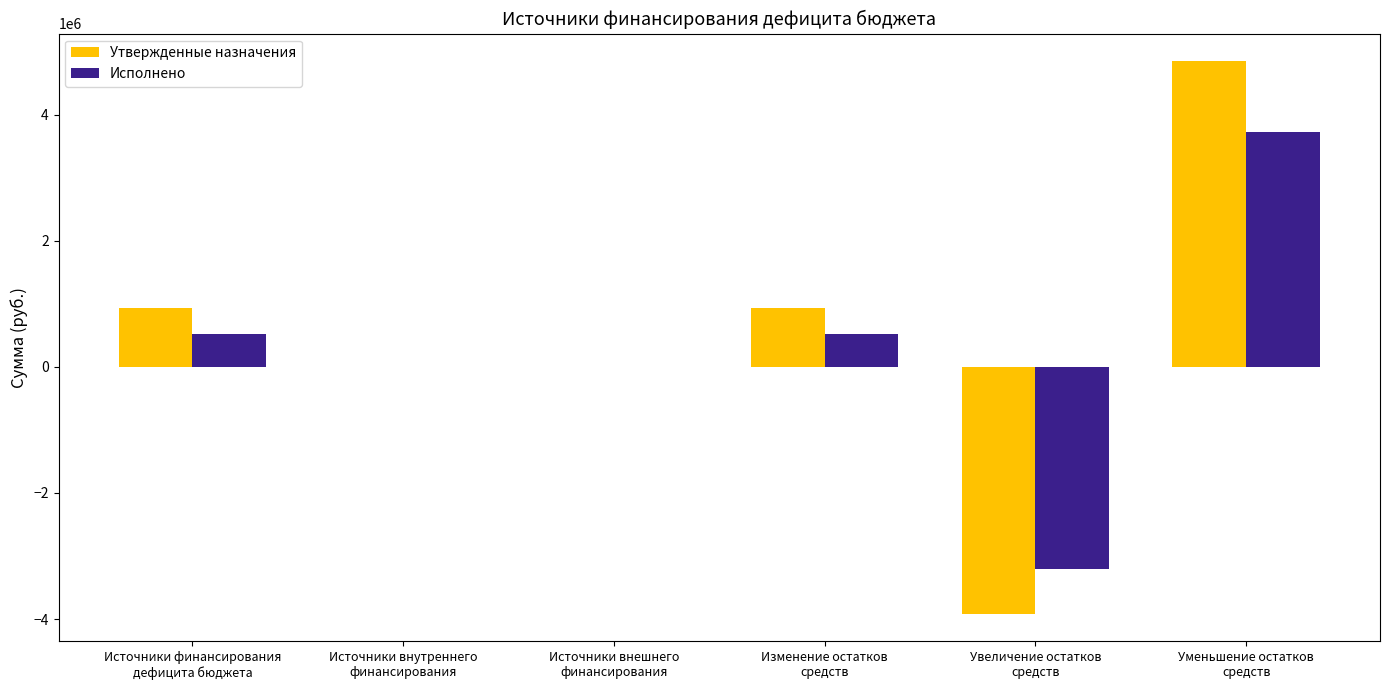

What are all the series names shown in the legend?

Утвержденные назначения, Исполнено